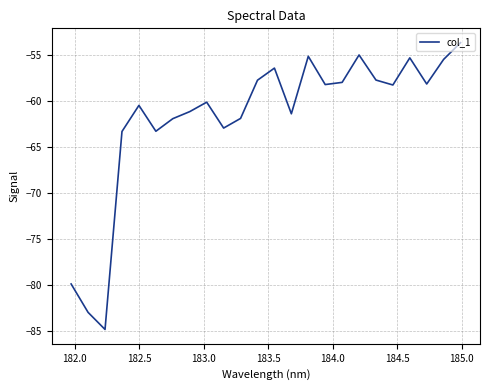

What is the average value?

-61.8